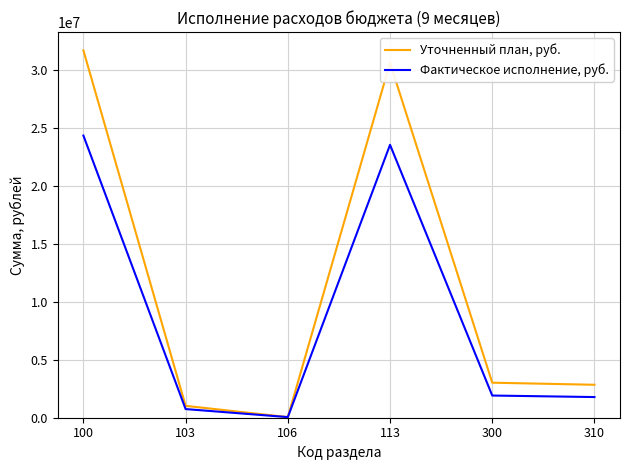

How many interior local peaks does the Уточненный план, руб. series have?

1